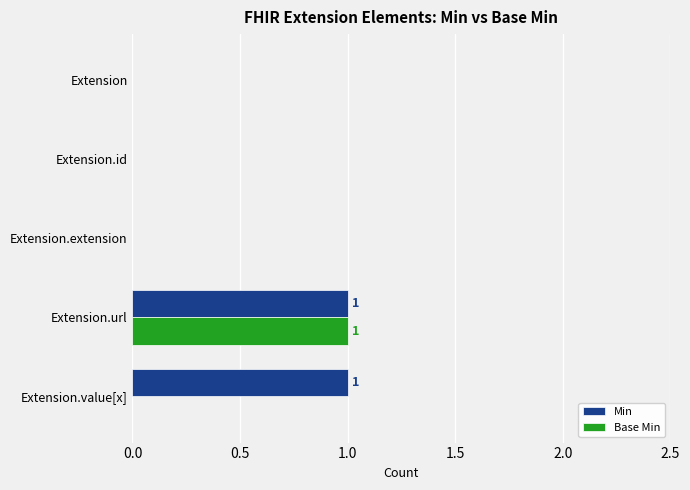

The value of Base Min at Extension.value[x] is 0. True or false?

True